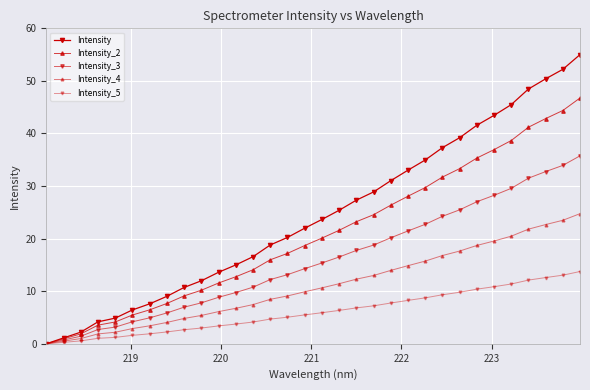

Does the chart display data point markers on the line(s)?

Yes